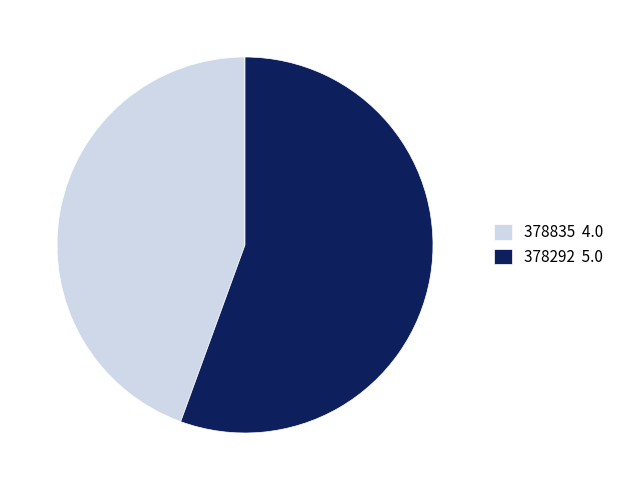

What is the ratio of the value at 378835 4.0 to the value at 378292 5.0?

0.8